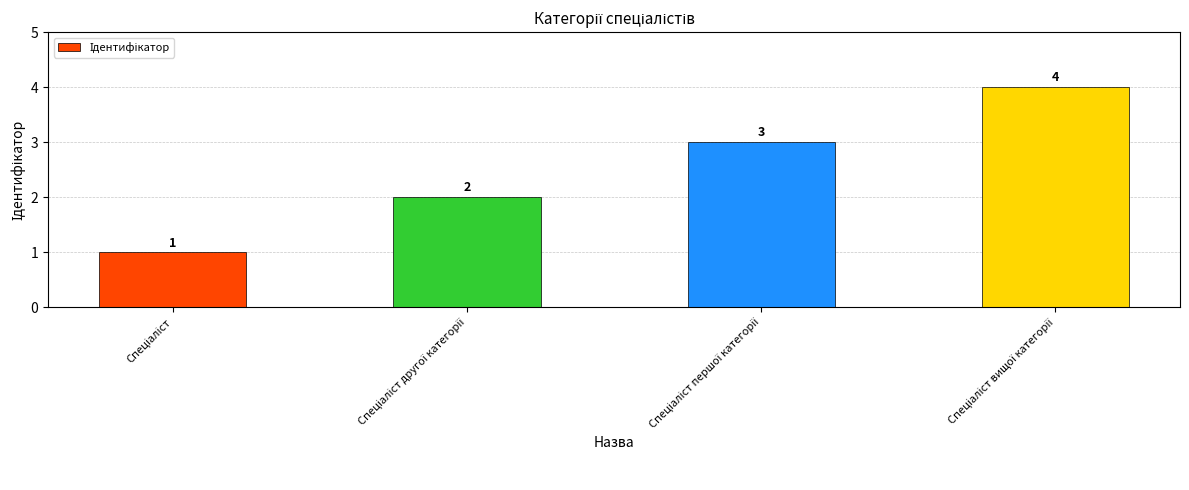

What is the value of the 1st bar from the left?

1